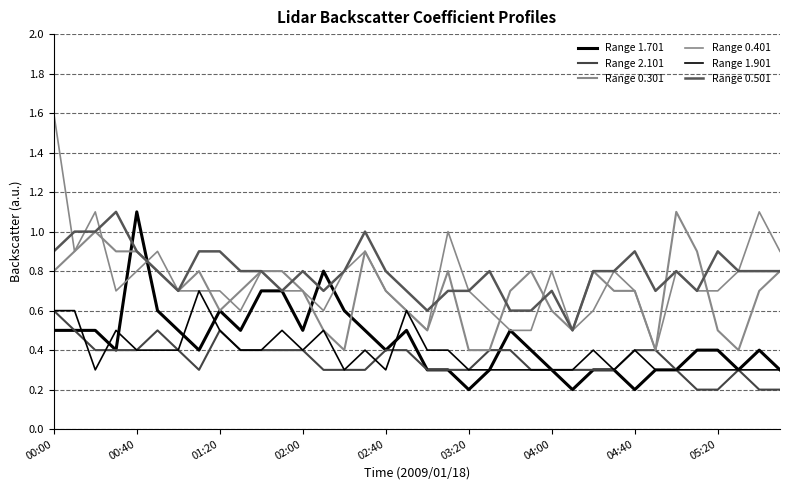

How many lines are shown in the chart?

6